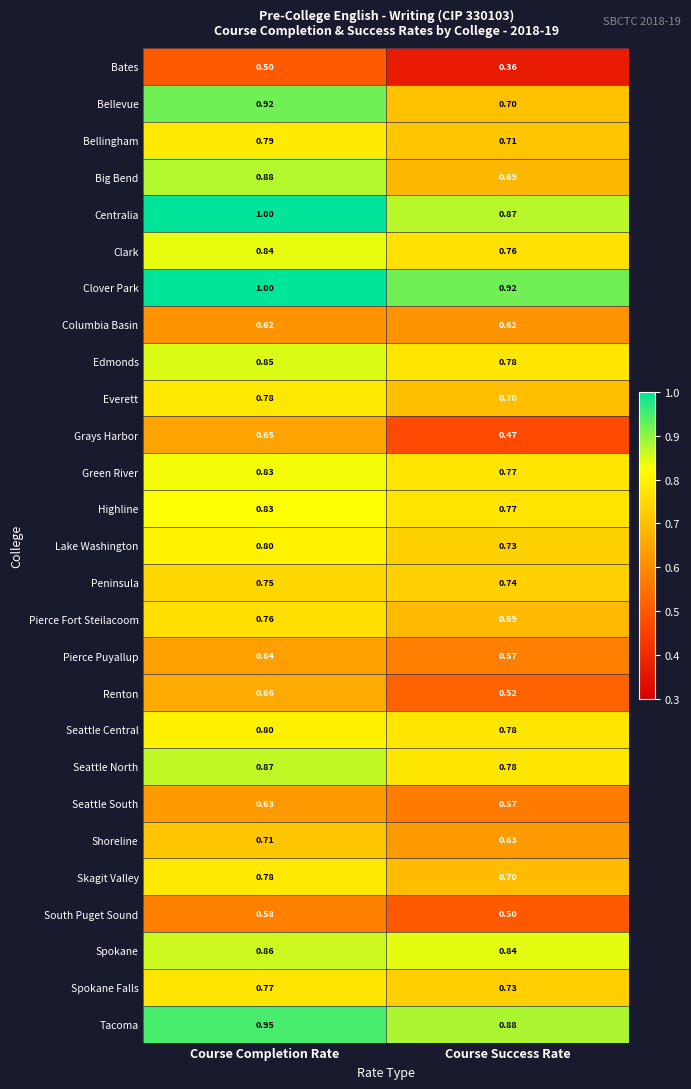

What is the total value across all series at Course Success Rate?

18.8